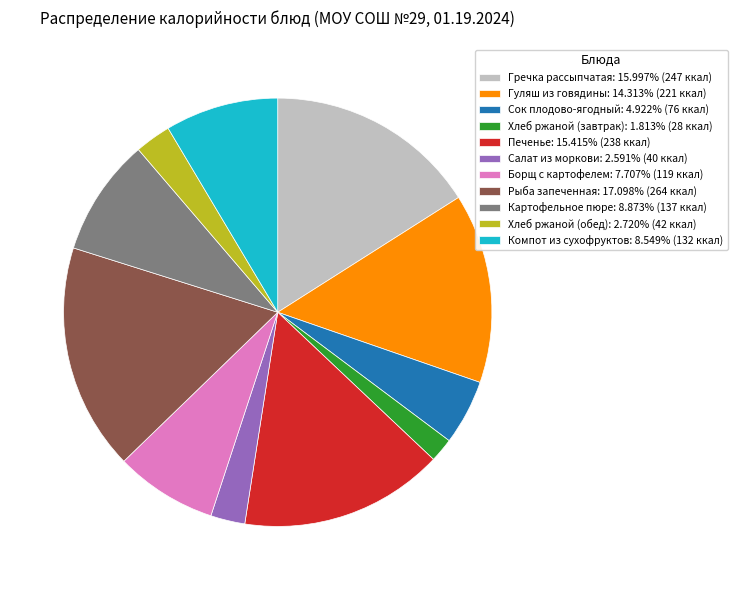

What is the ratio of the value at Картофельное пюре: 8.873% (137 ккал) to the value at Сок плодово-ягодный: 4.922% (76 ккал)?

1.8